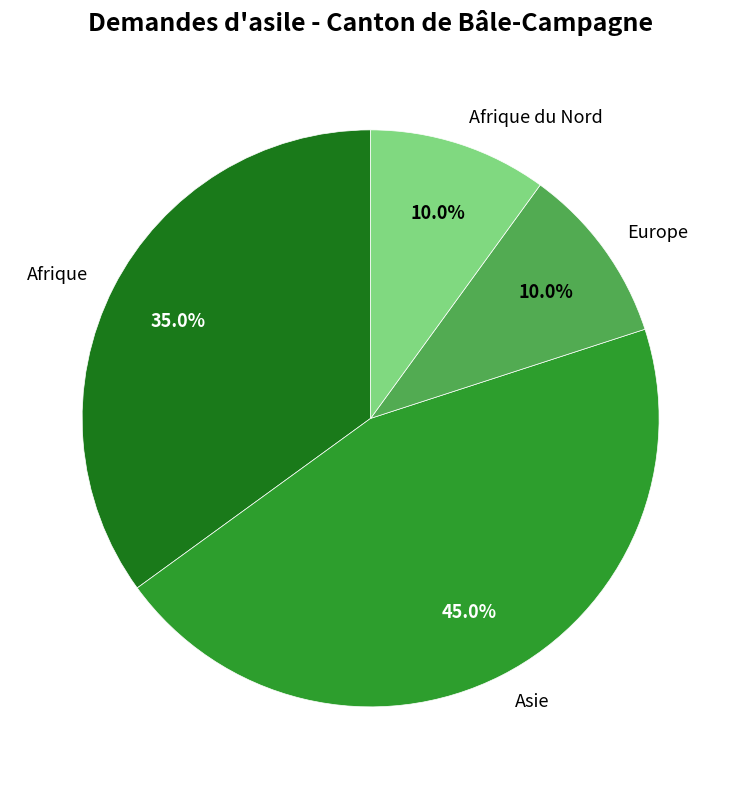

To the nearest percent, what percentage of the pie is Asie?

45%